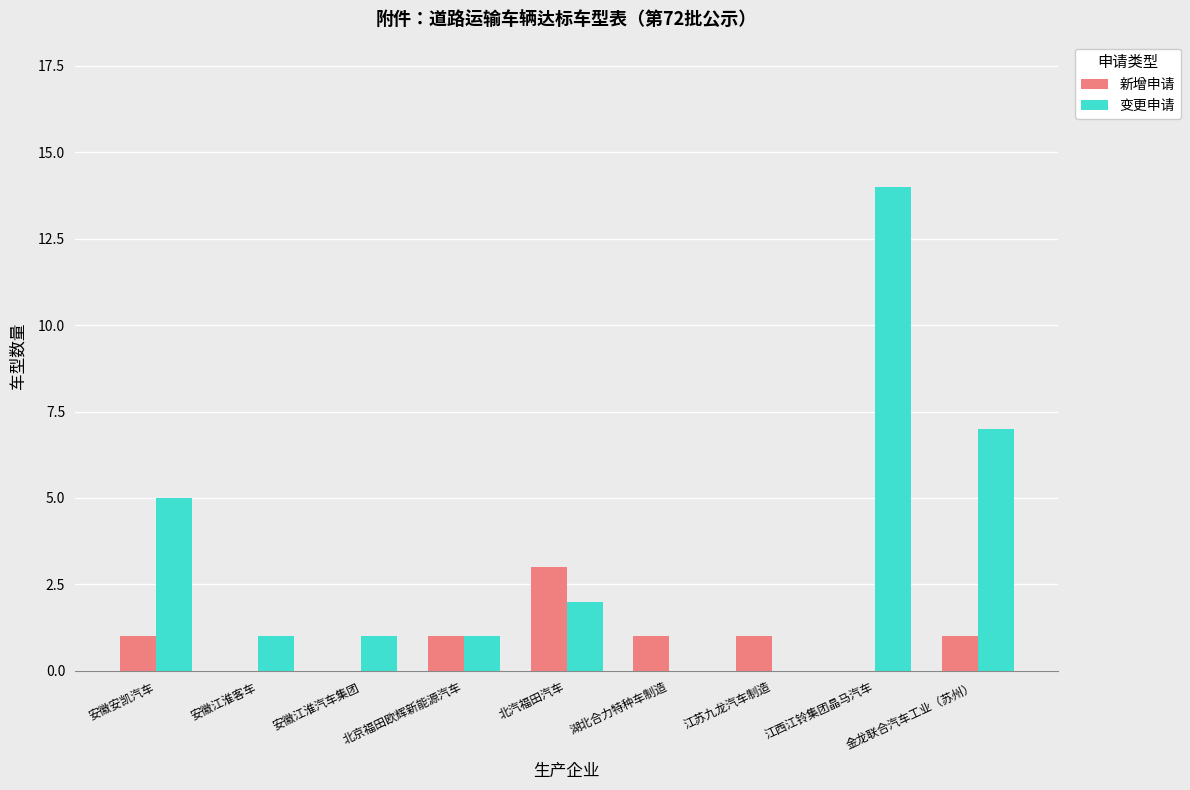

Which series has the largest range (max minus min)?

变更申请